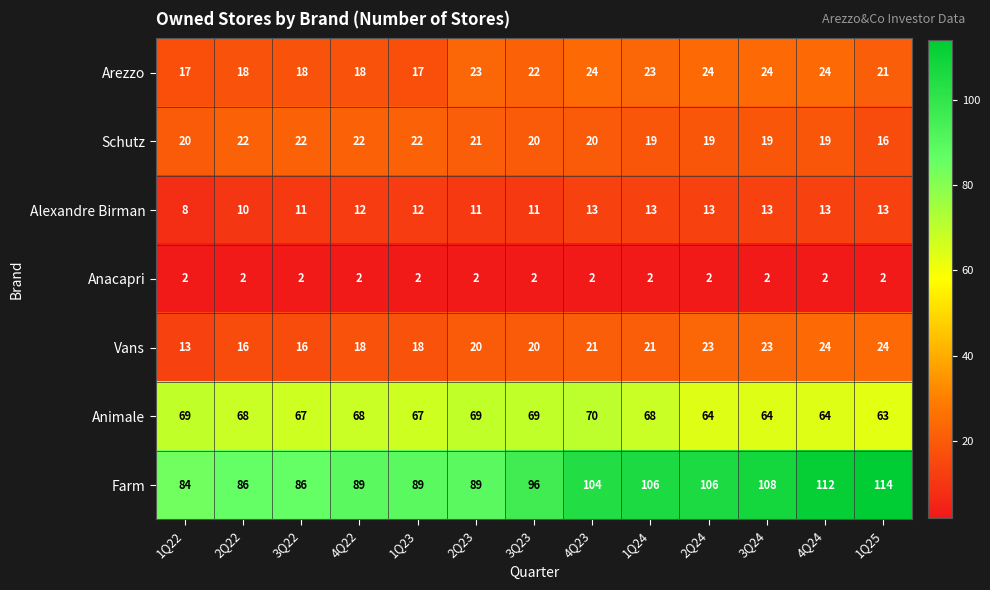

How many Arezzo values are between 18 and 24?

11